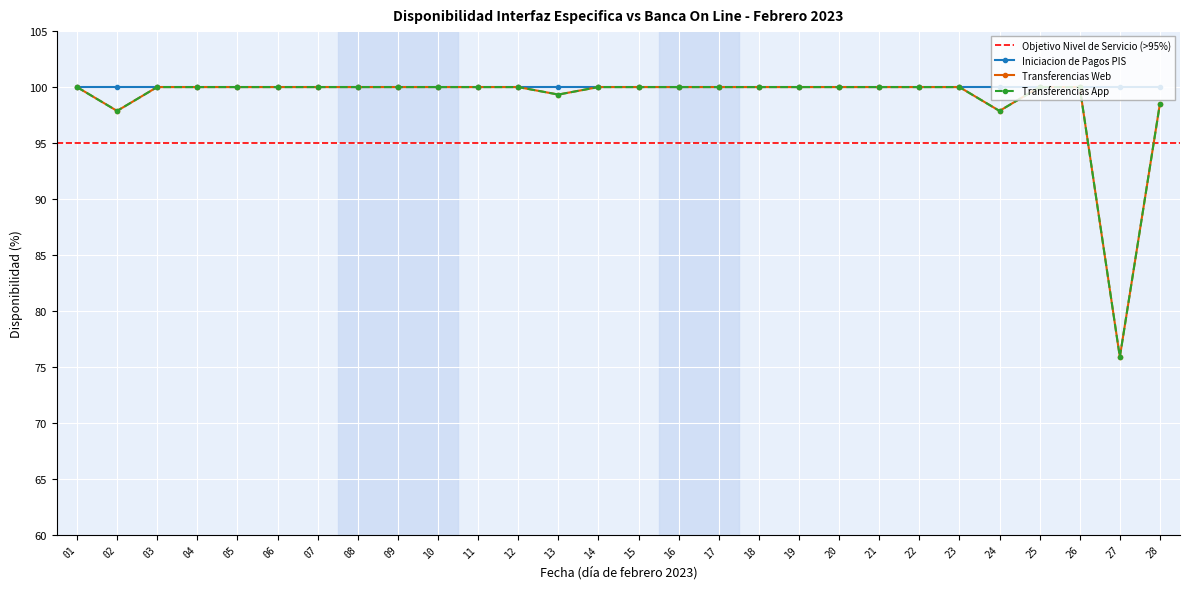

What is the minimum value shown in the chart?

75.9